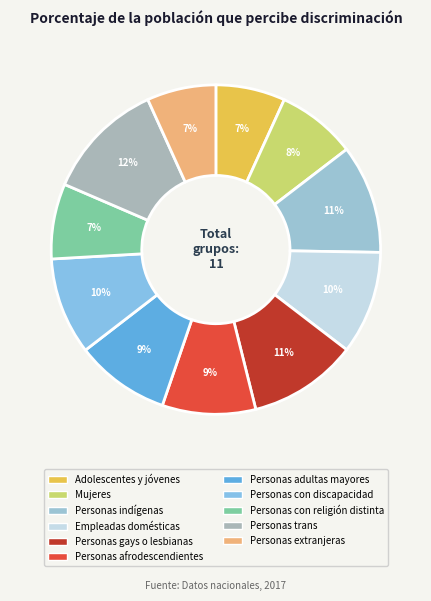

What is the largest slice in the pie chart?

Personas trans